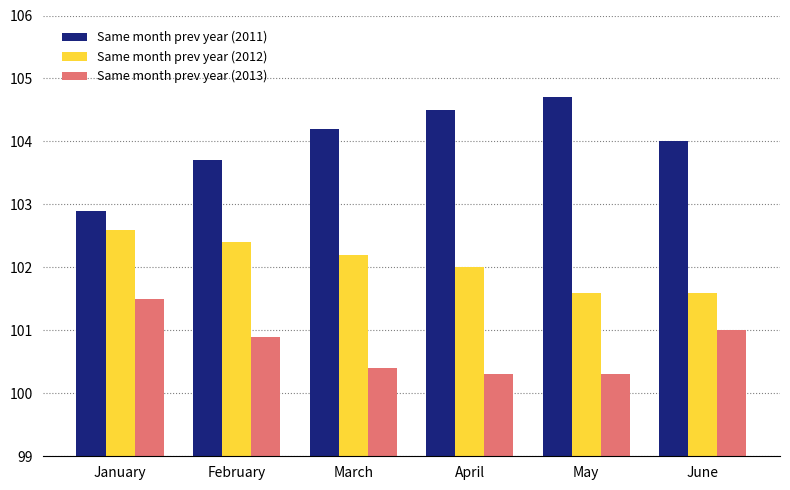

Which label corresponds to the largest value in the chart?

May